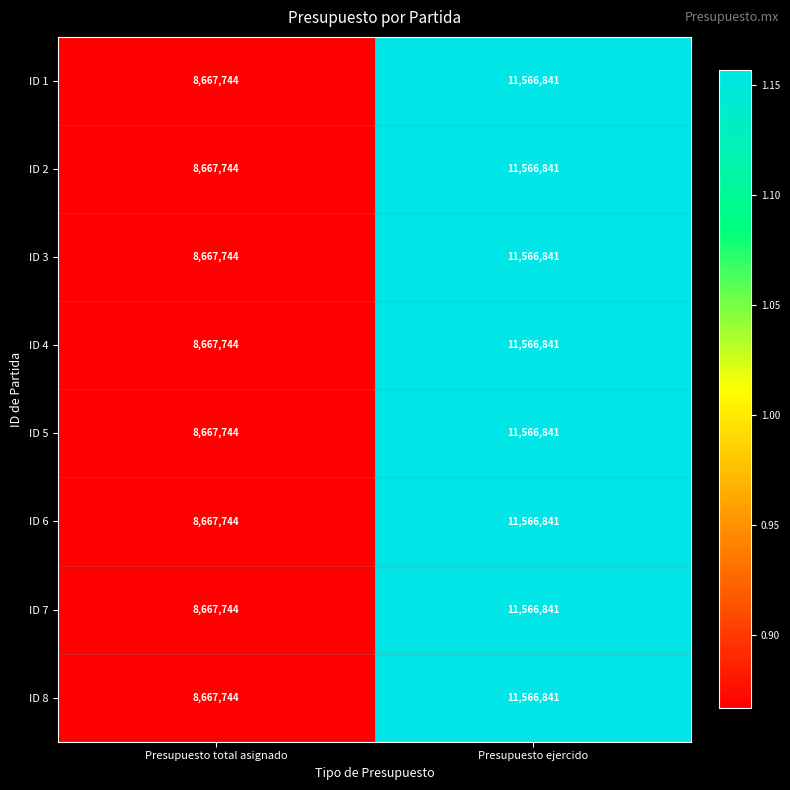

Count the number of categories in the chart.

2